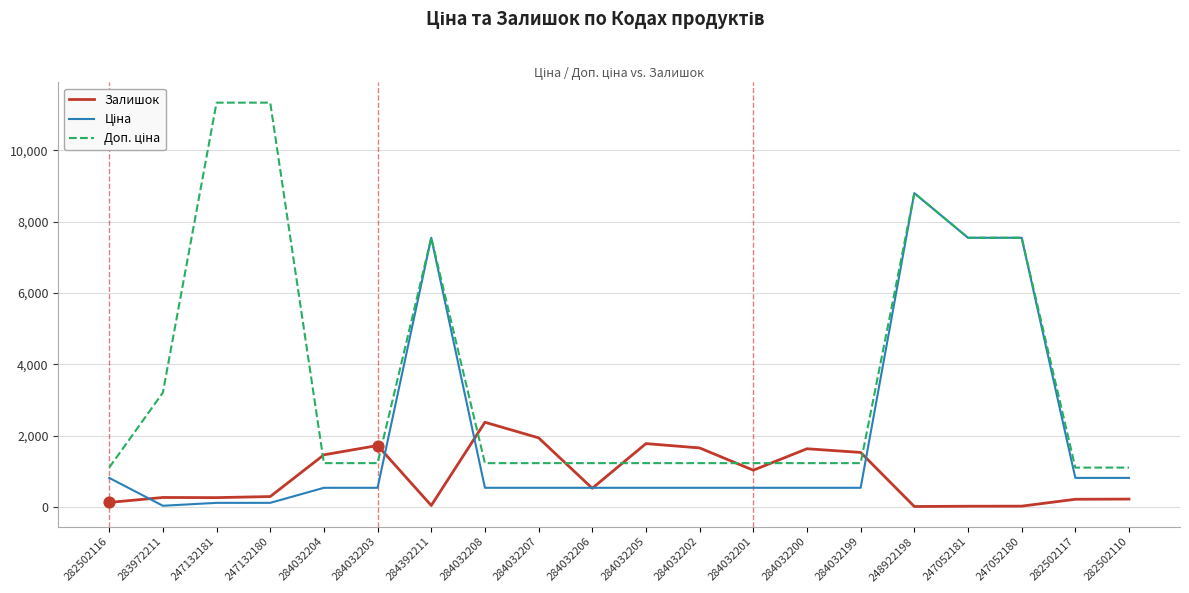

Is it true that Залишок equals 125.0 at 282502116?

True